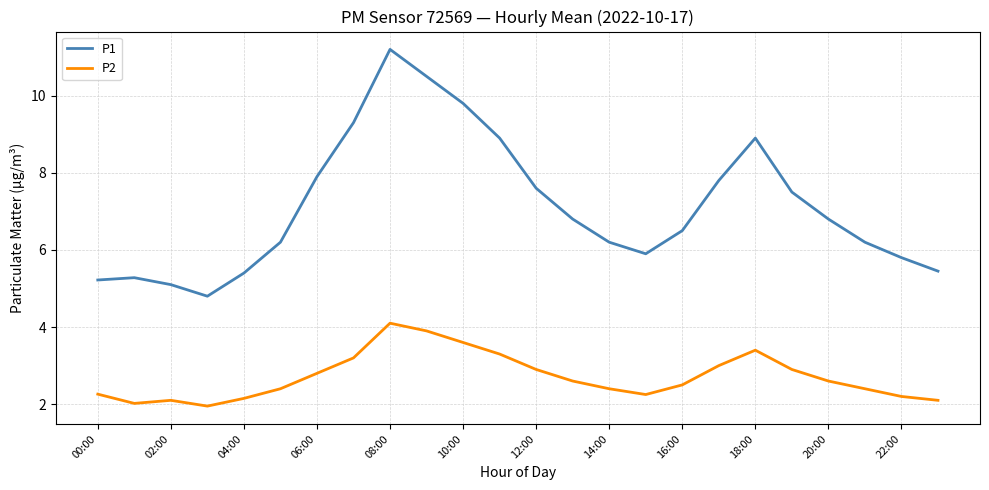

Rank the series by their maximum value, from highest to lowest.

P1, P2